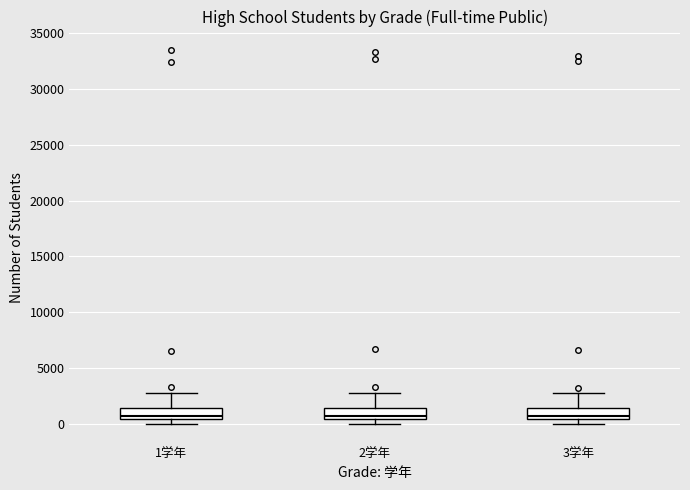

Reading left to right, read every box against the y-axis: the position of its median line, the range the box covers, and the ends of its whiskers. The values are not printed on the chart, so give them approximately, as read against the axis.

1学年: median 500 (just above the box's lower edge), box 500 to 1500, whiskers 0 to 2500
2学年: median 500 (just above the box's lower edge), box 500 to 1500, whiskers 0 to 2500
3学年: median 1000, box 500 to 1500, whiskers 0 to 2500